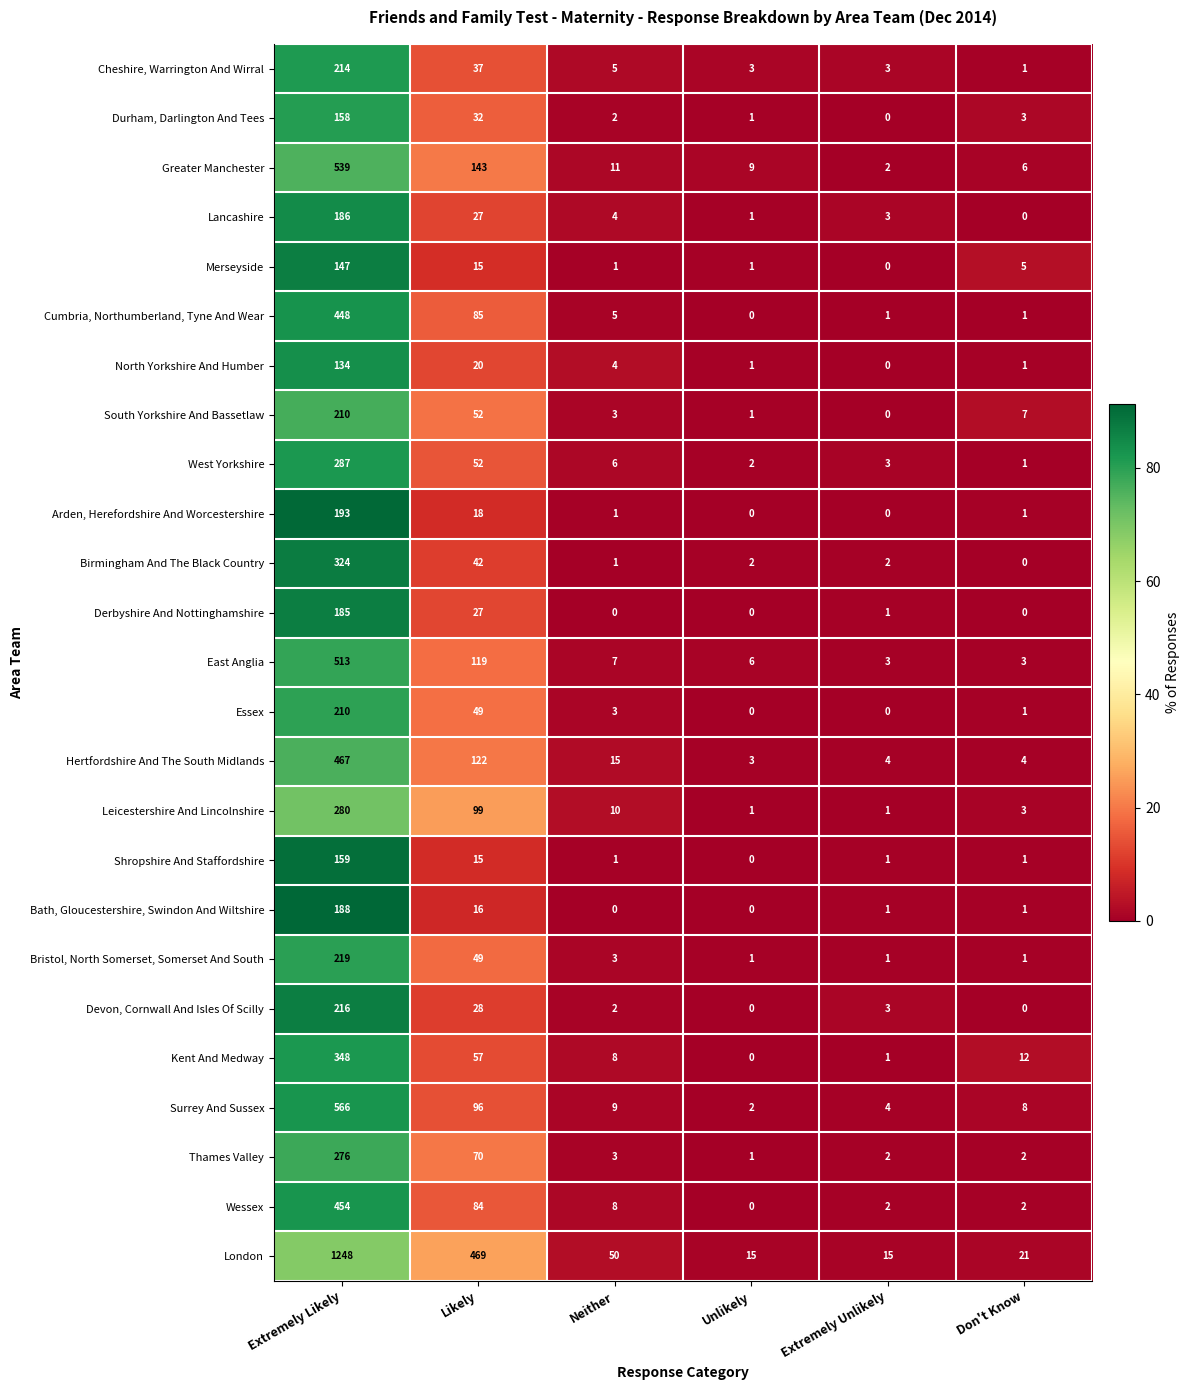

What is the difference between the maximum and second lowest values in the Bath, Gloucestershire, Swindon And Wiltshire series?

188